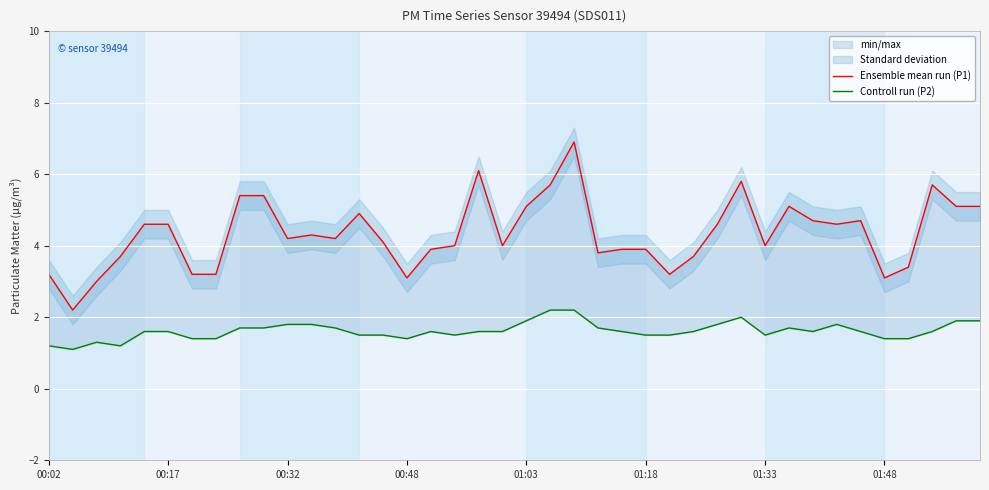

Rank the series by their maximum value, from lowest to highest.

Controll run (P2), Ensemble mean run (P1)